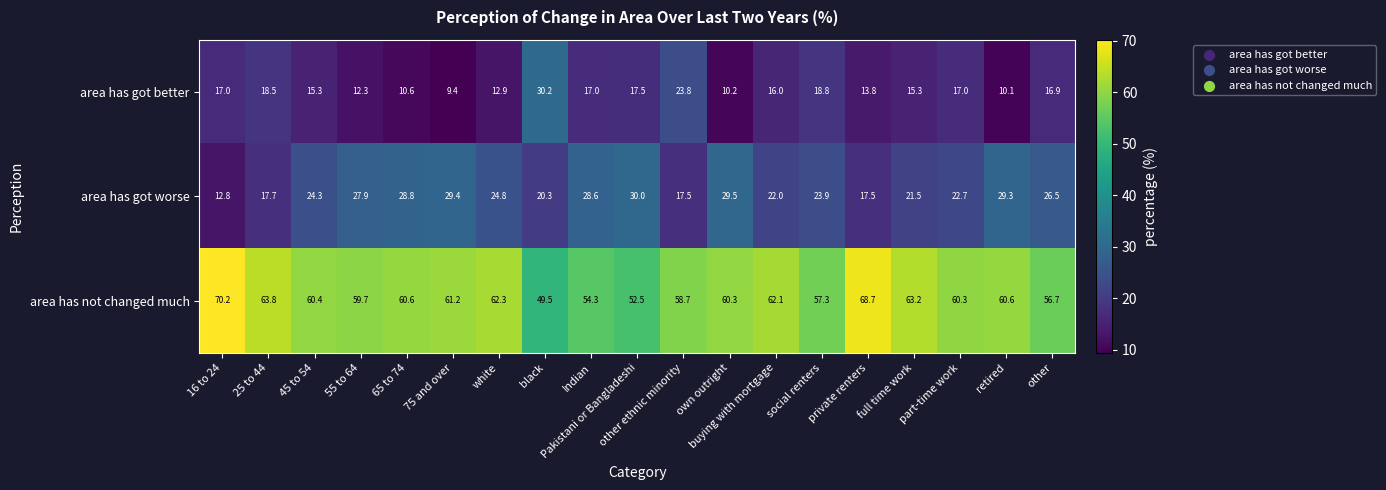

What is the difference between the maximum and minimum values in the area has not changed much series?

20.7